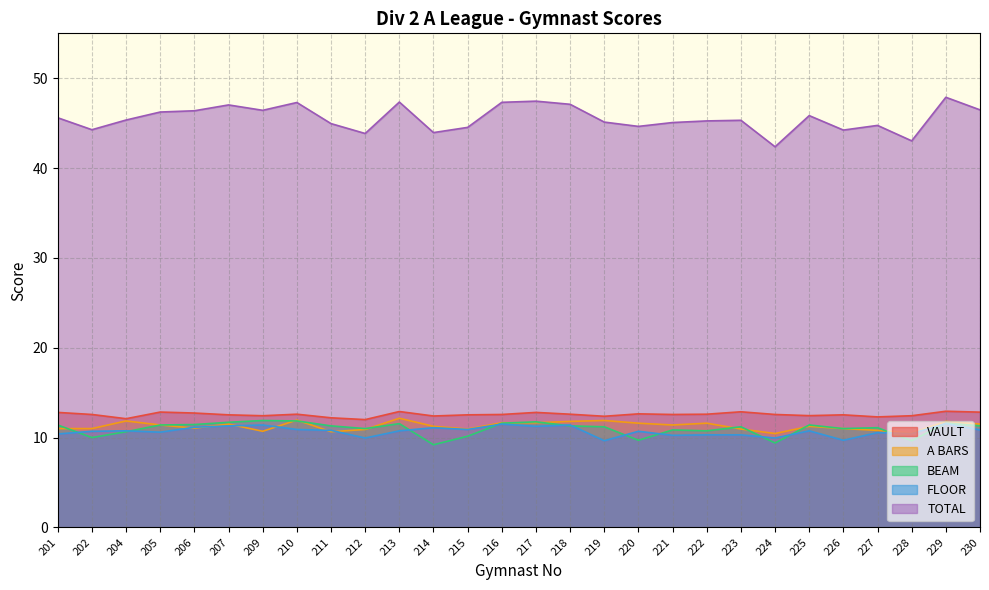

At which category is the sum across all series the highest?

229